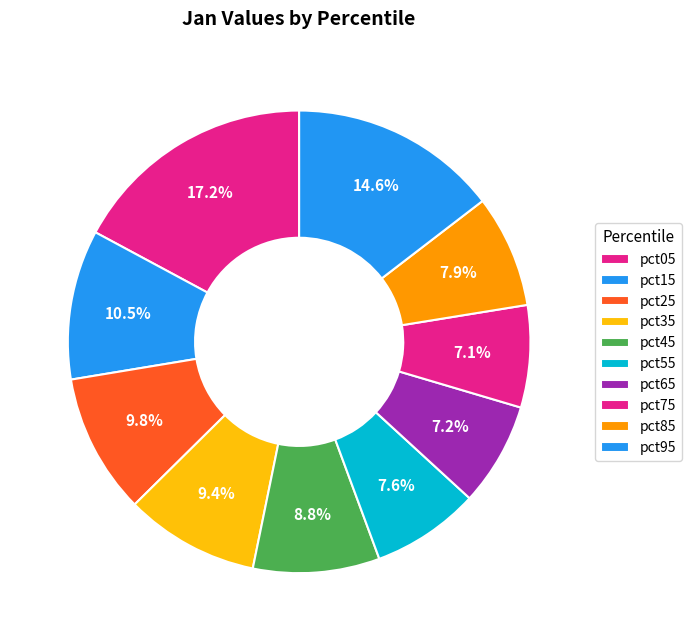

Does any single category account for the majority?

No